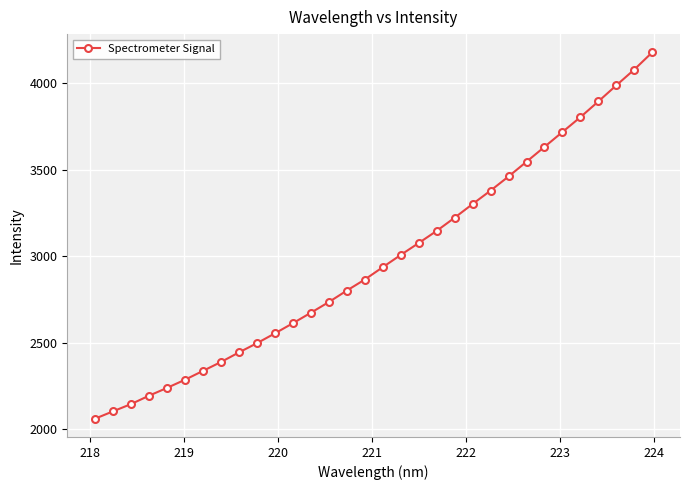

True or false: the data has more than 2 interior local peaks.

False